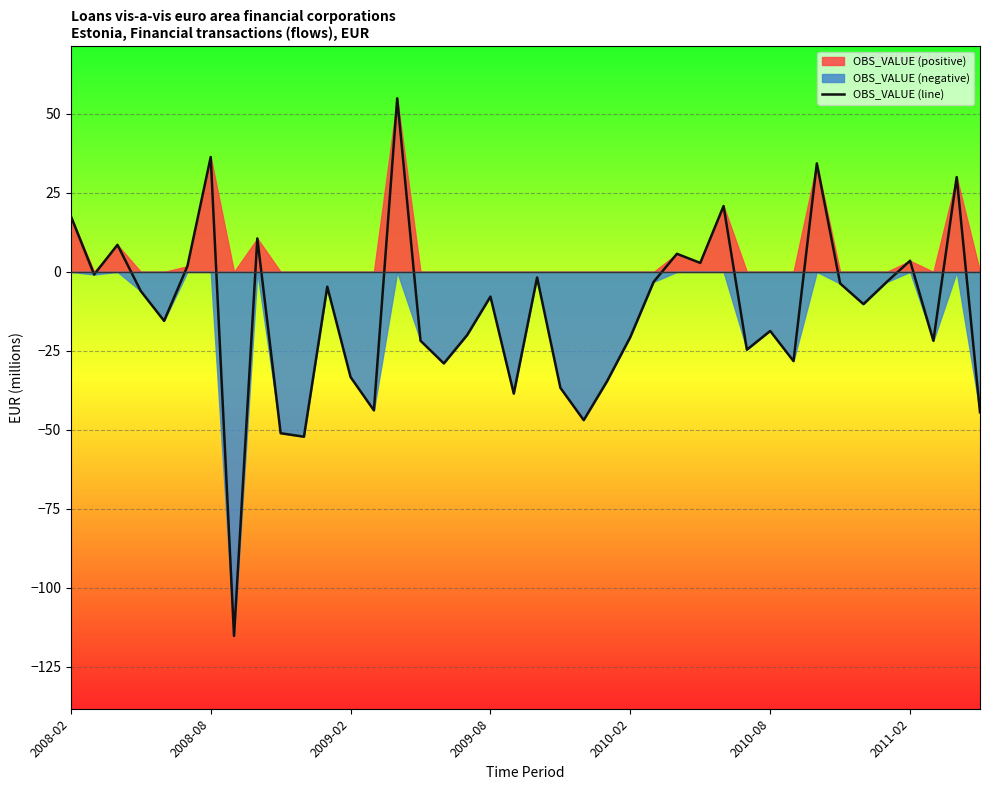

True or false: OBS_VALUE (line) has a value of -8.5 at 2010-08.

False